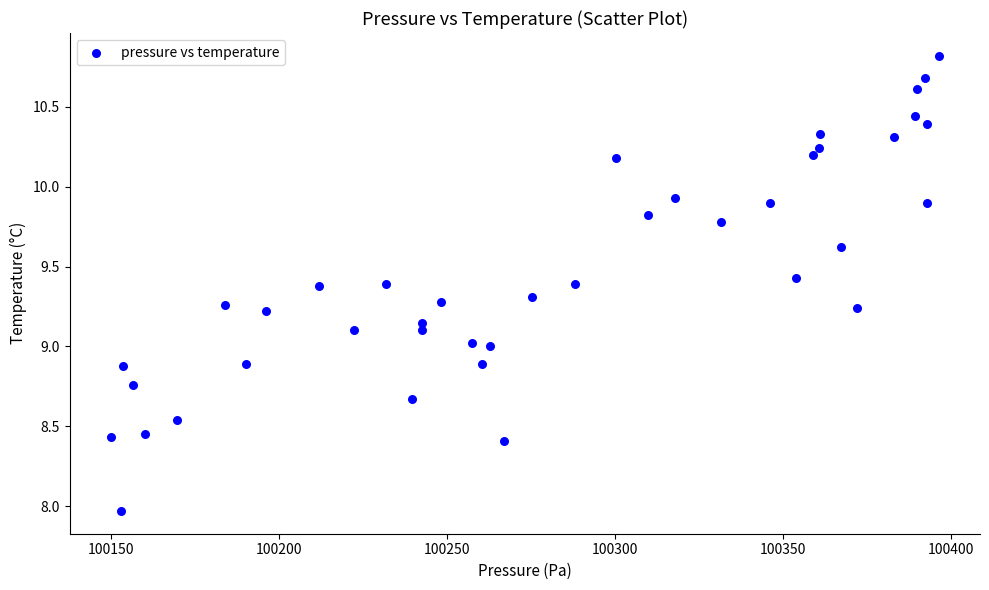

What is the range of X values (max minus min)?

246.2